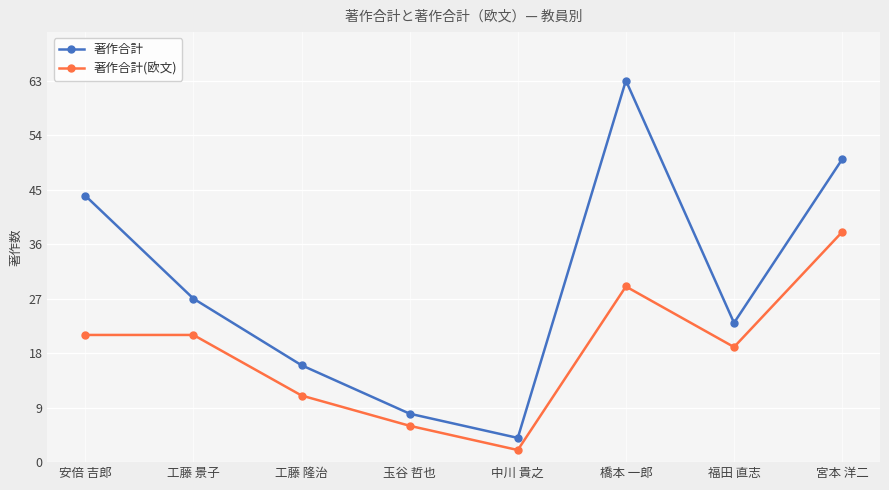

Which series changed the most between 橋本 一郎 and 福田 直志?

著作合計